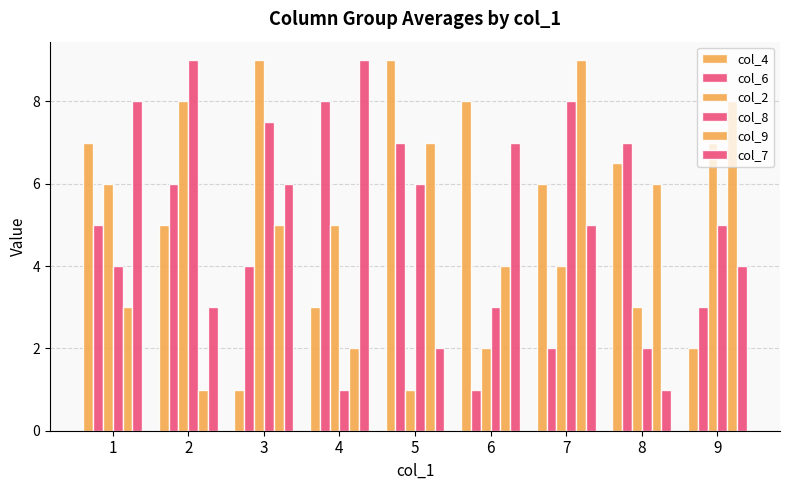

List the labels in order of col_9 value, smallest first.

2, 4, 1, 6, 3, 8, 5, 9, 7